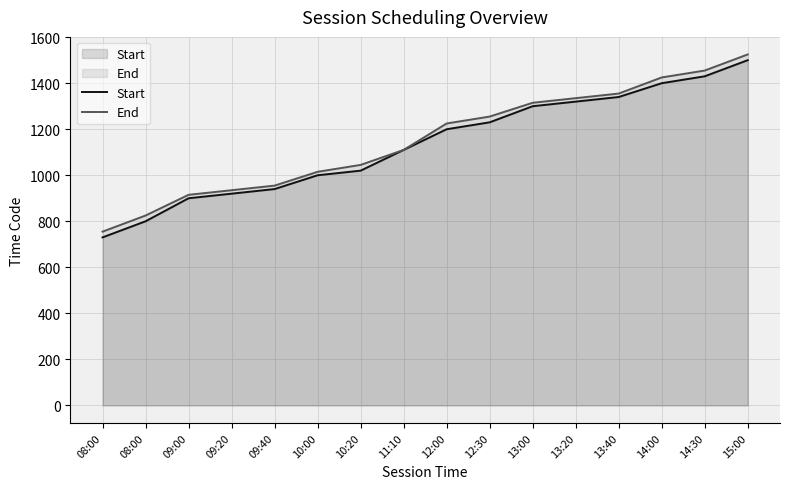

Which has a higher value, 14:00 or 11:10?

14:00